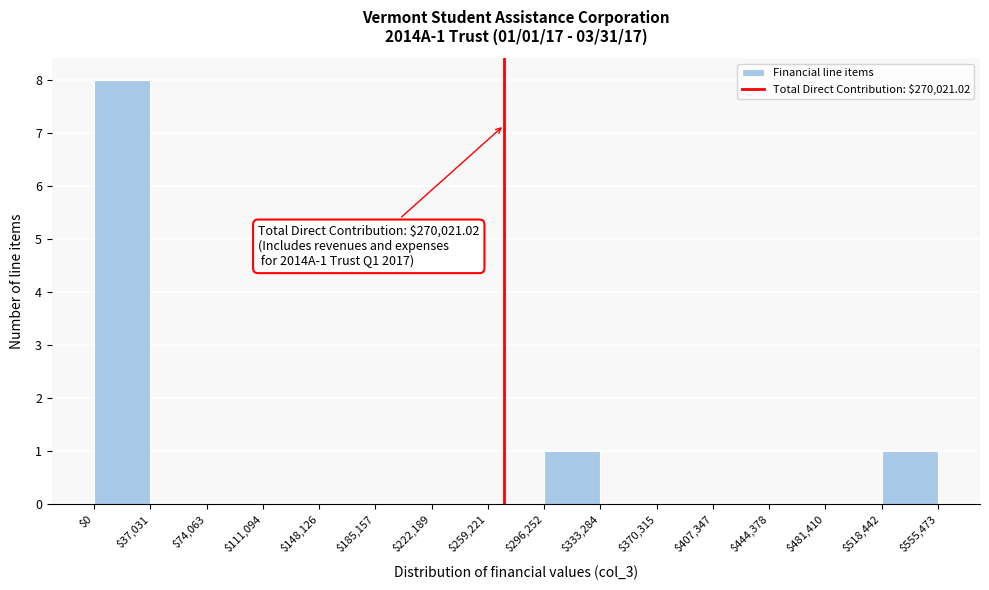

Over which range of the x-axis is the bar tallest?

$0 to $37,031